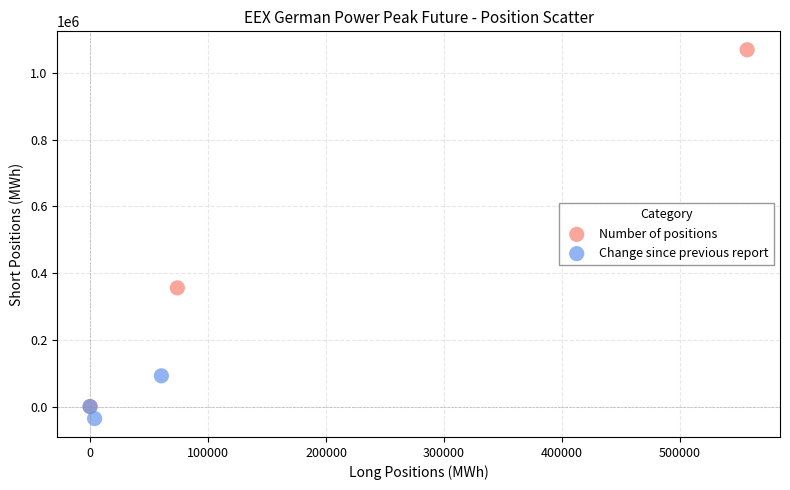

Which series contains the highest Y value?

Number of positions